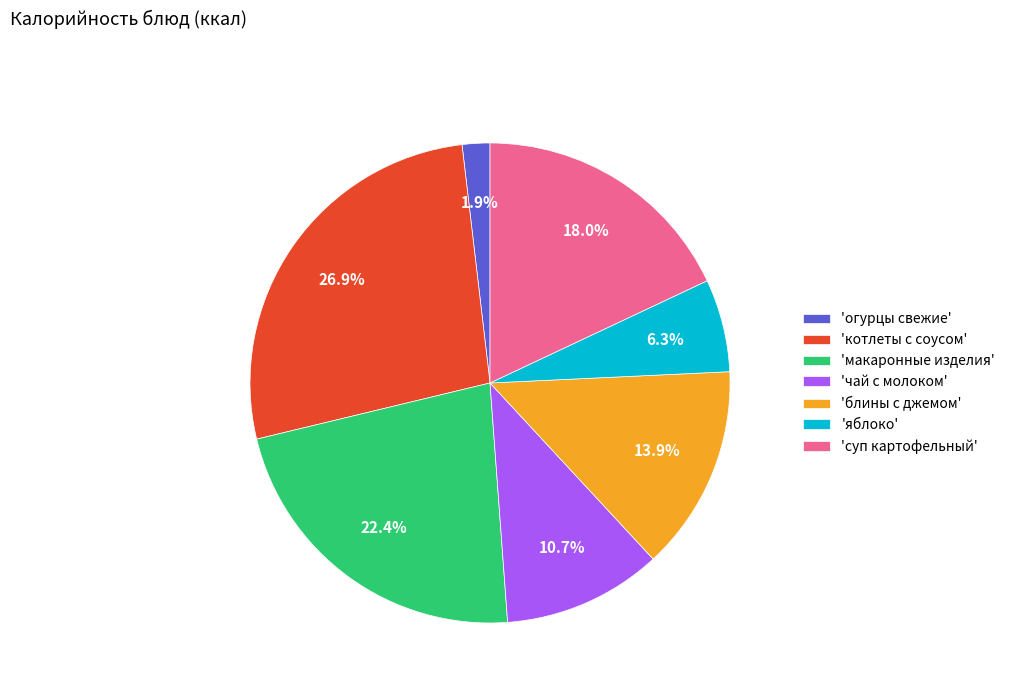

Which has a higher value, 'огурцы свежие' or 'макаронные изделия'?

'макаронные изделия'